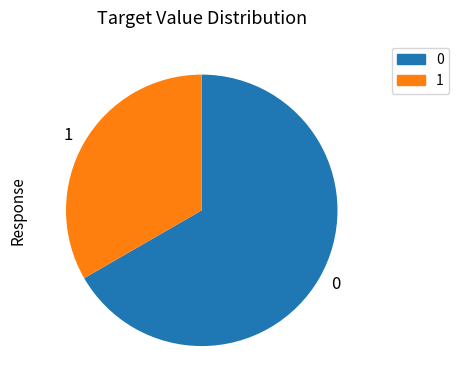

Do 0 and 1 together represent more than half of the pie?

Yes